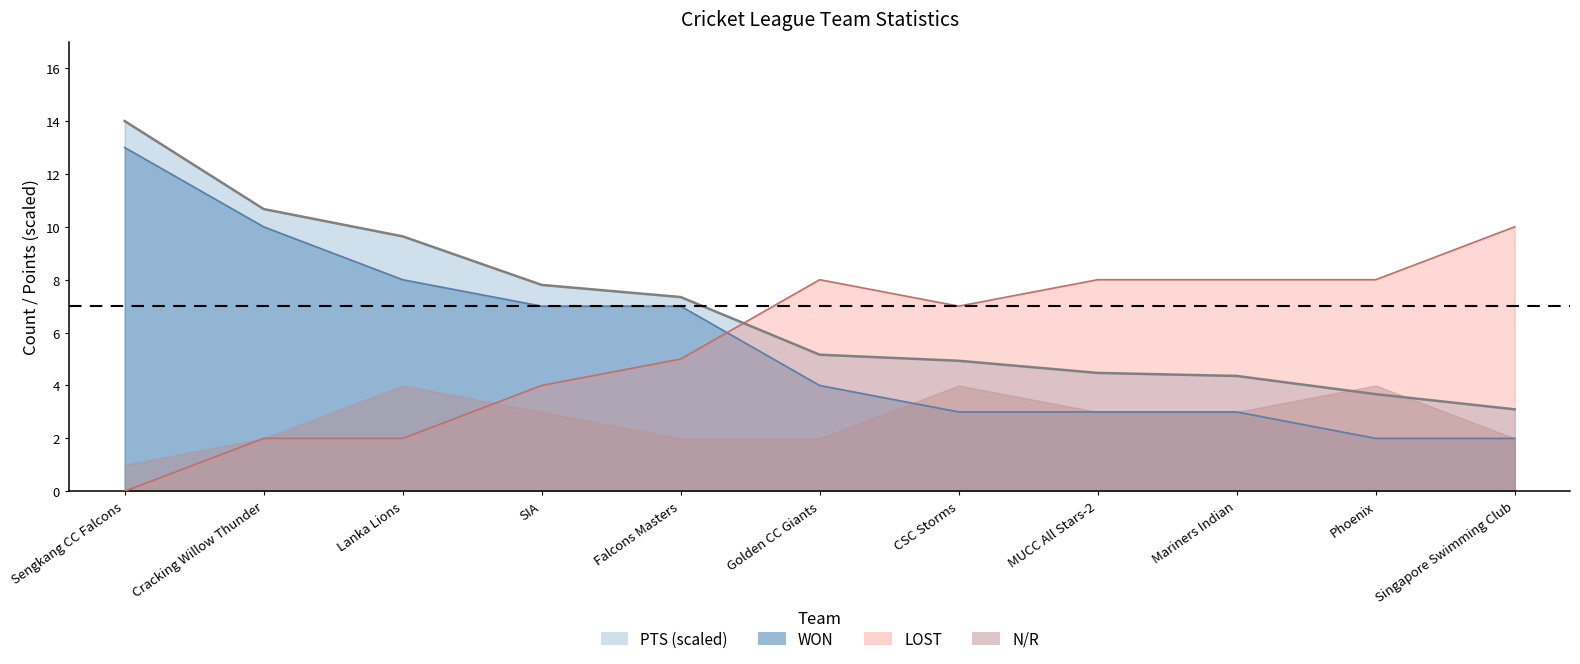

What is the approximate value of LOST at Phoenix?

8.0